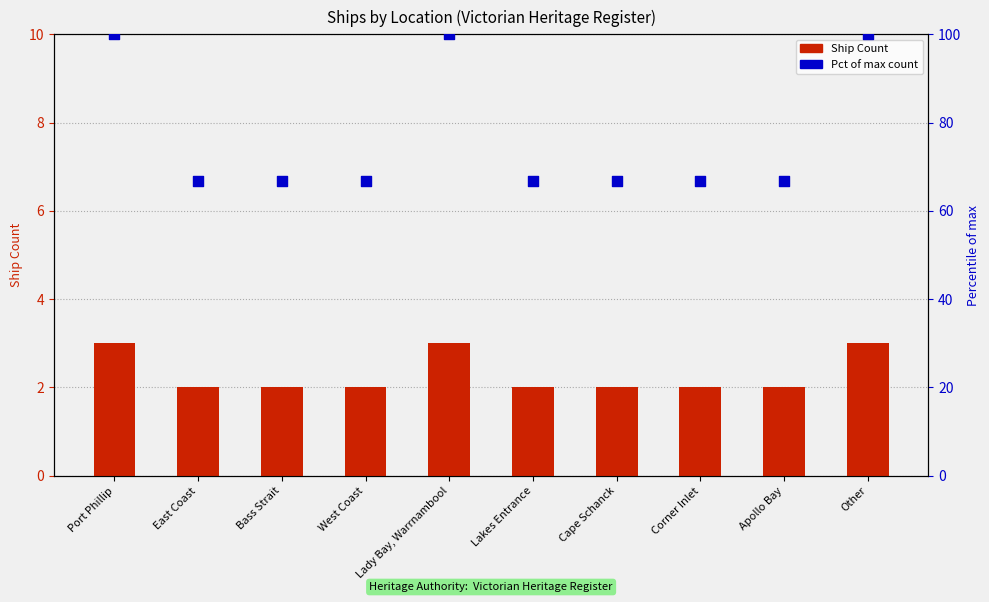

At which category is the sum across all series the highest?

Port Phillip